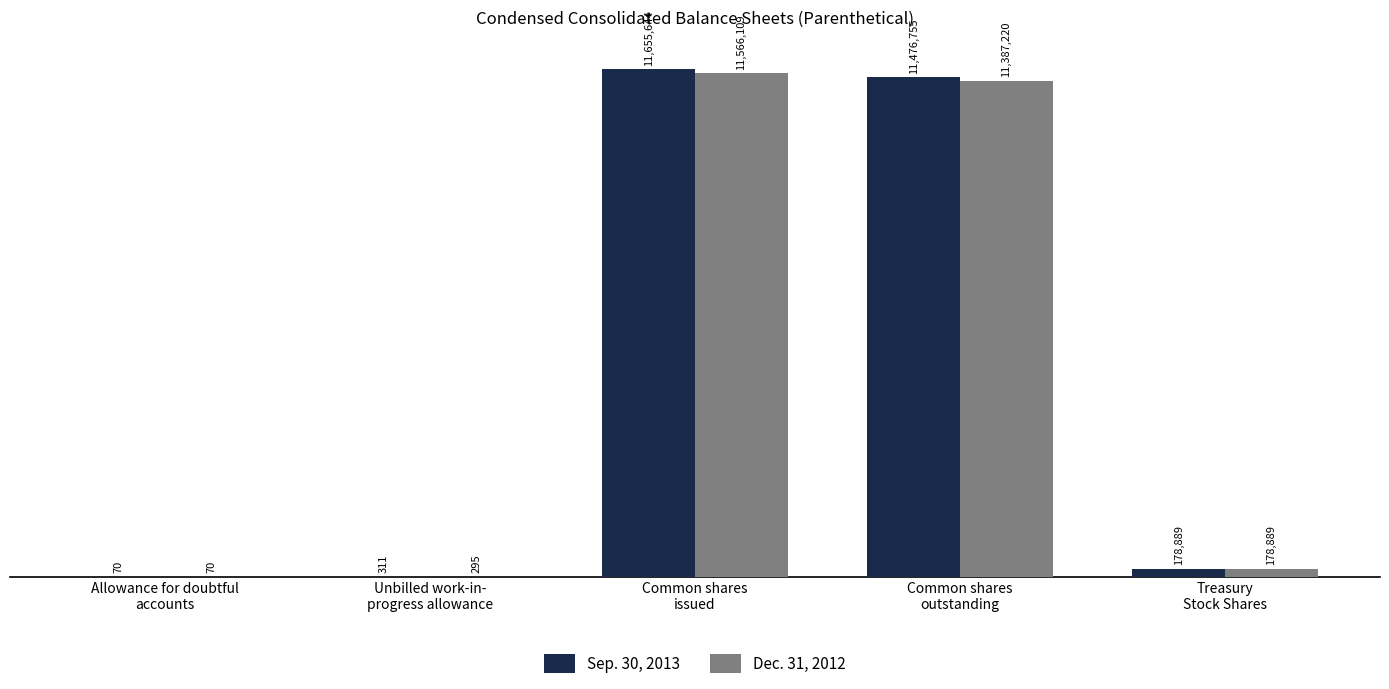

Are the bars grouped side by side (vs. stacked)?

Yes